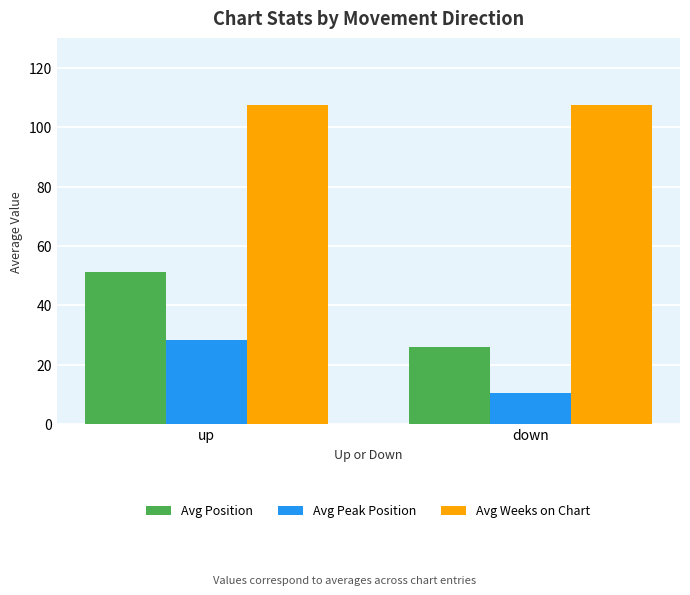

How many distinct data groups are displayed?

3